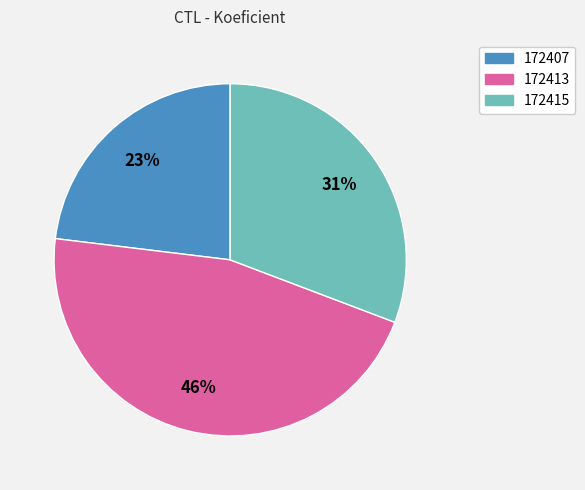

Rank the categories by value from lowest to highest.

172407, 172415, 172413